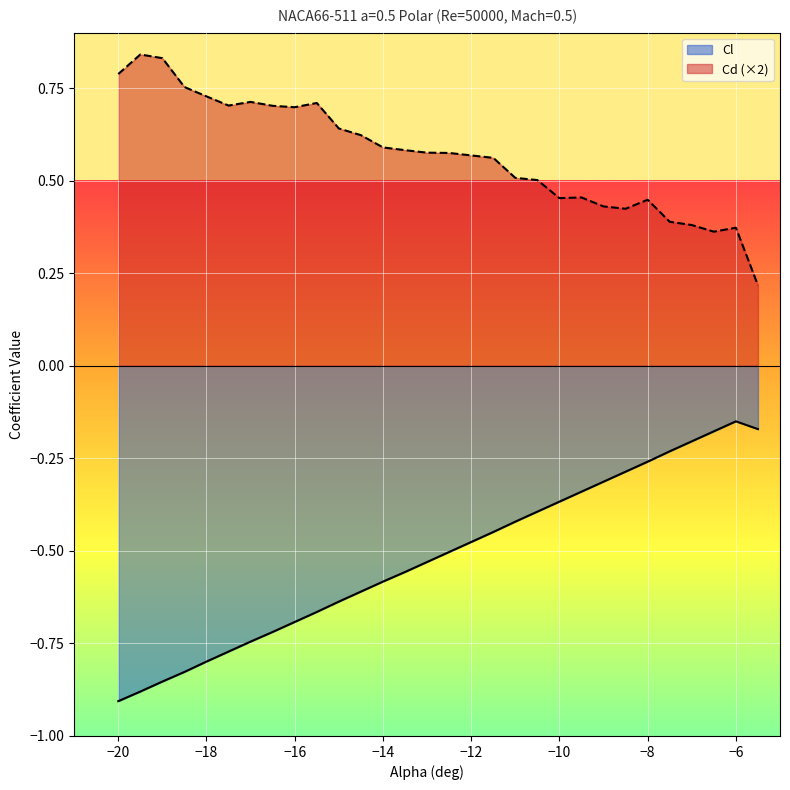

Which category has the highest value in the Cl series?

−6